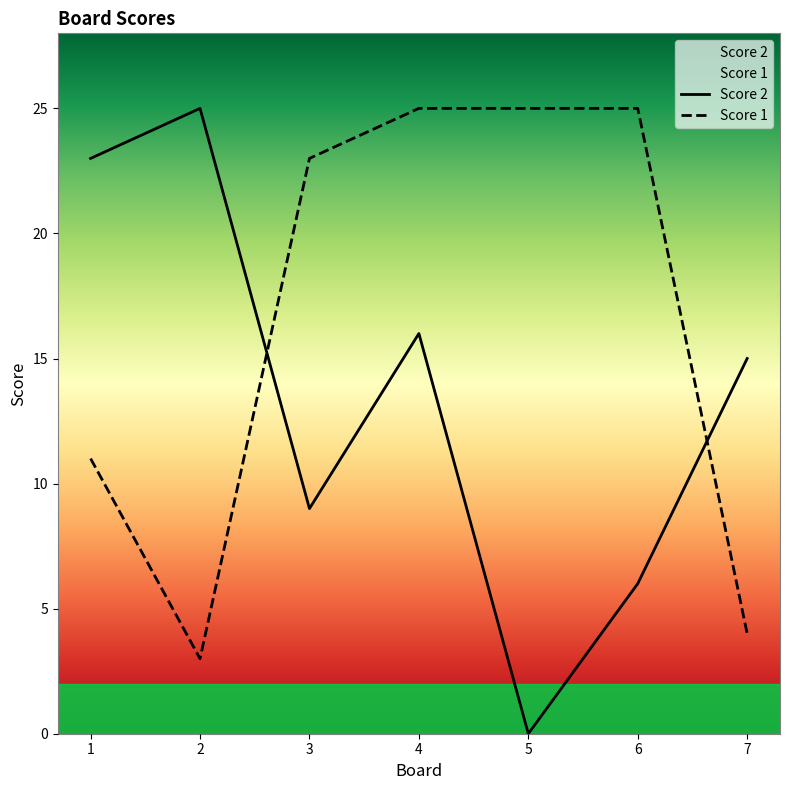

At which label is Score 2 closest to 12?

3